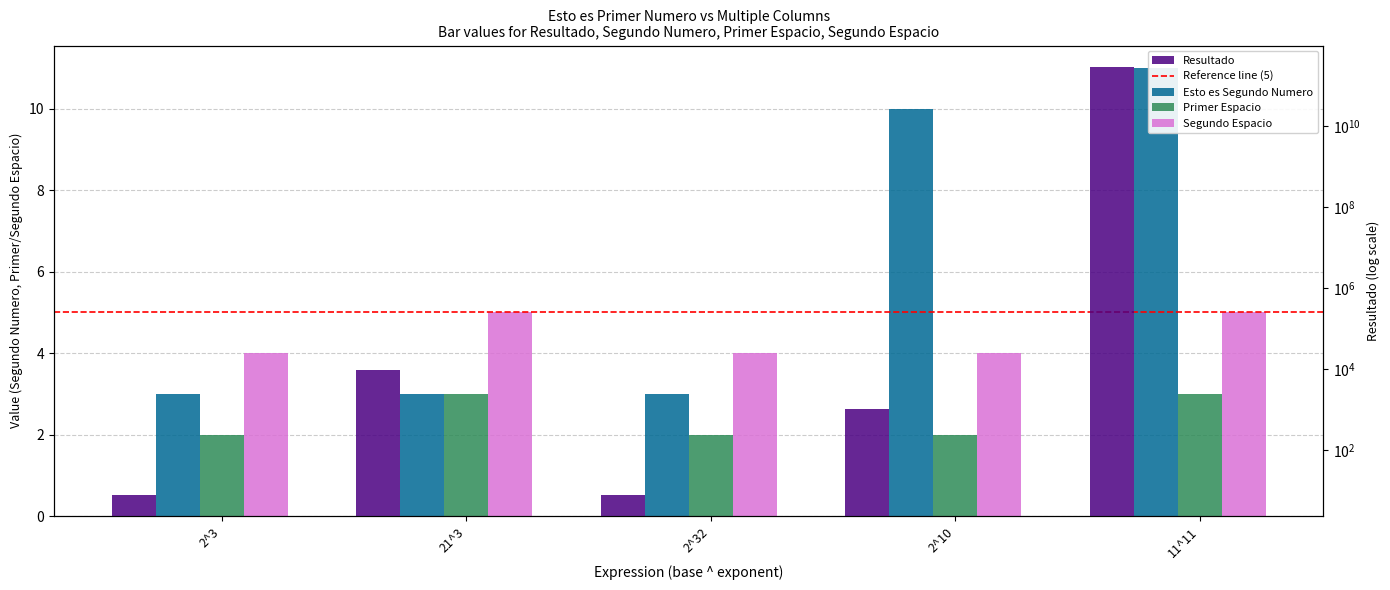

What is the sum of the Primer Espacio values at 2^10 and 2^32?

4